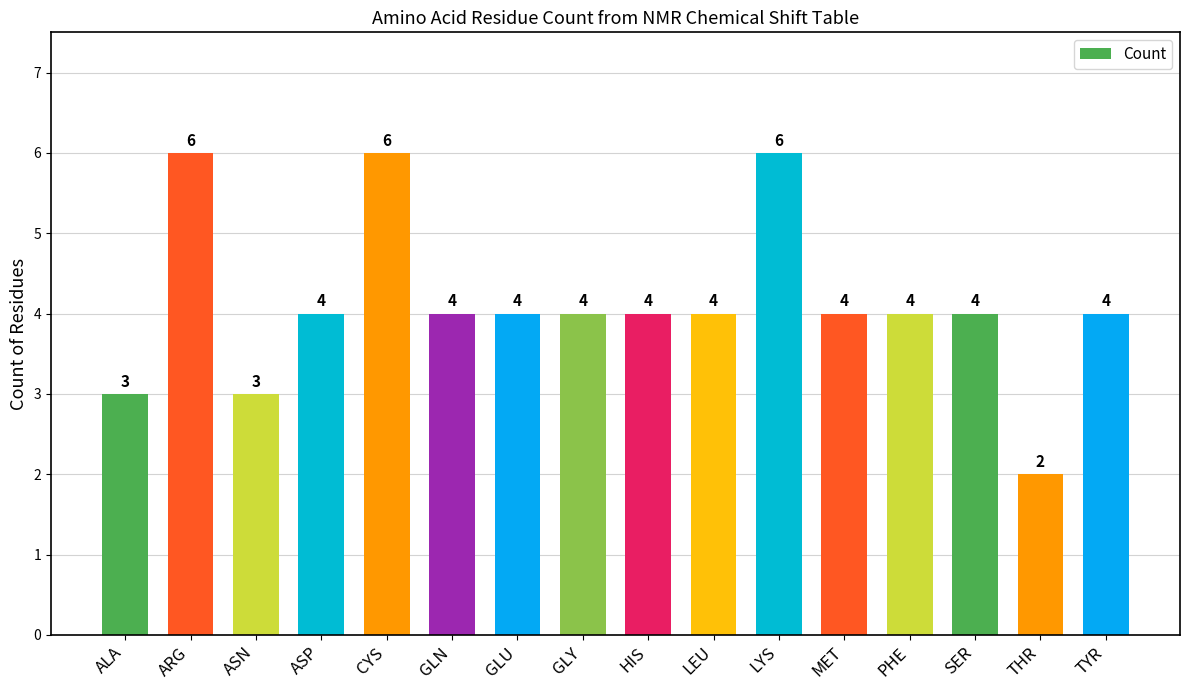

Which category has the lowest value across all series?

THR